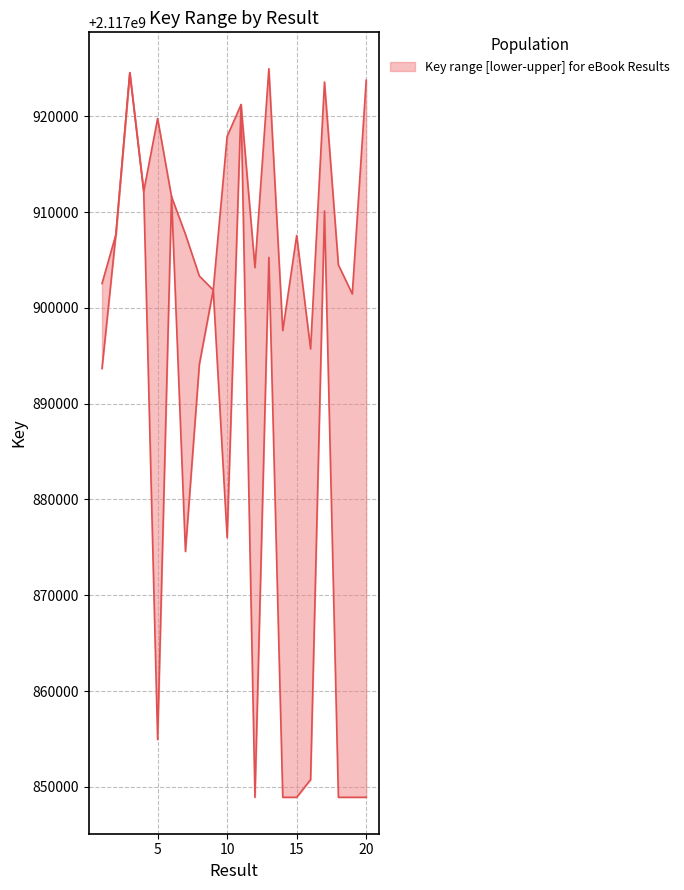

At 6, list the series in order from smallest to largest.

upper, lower